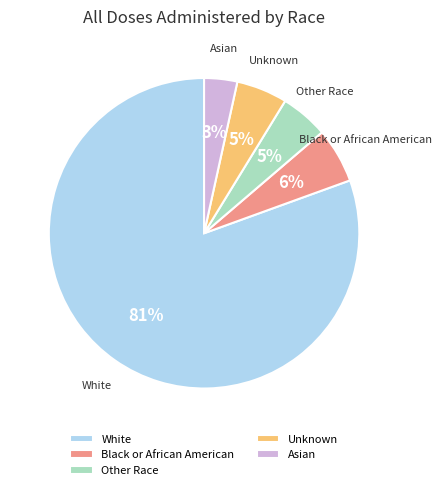

What is the ratio of the value at Asian to the value at Unknown?

0.6